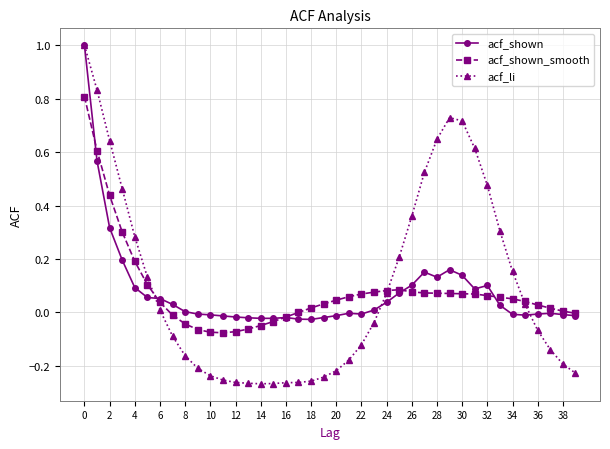

Does the chart have visible grid lines?

Yes